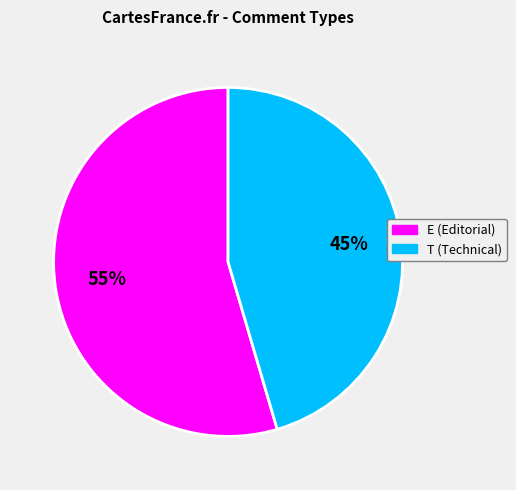

How many slices are in this pie chart?

2